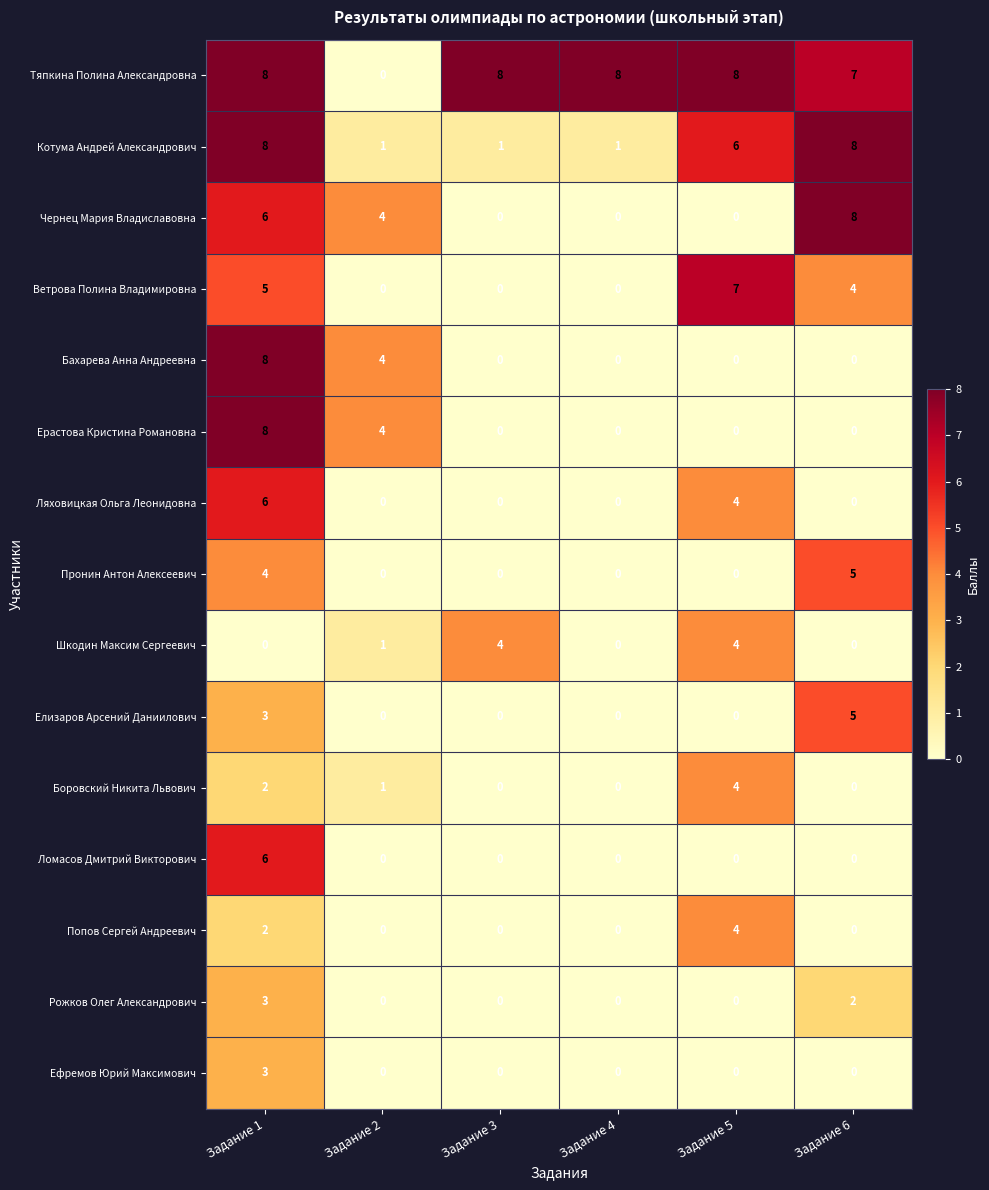

The value of Ветрова Полина Владимировна at Задание 3 is 3. True or false?

False